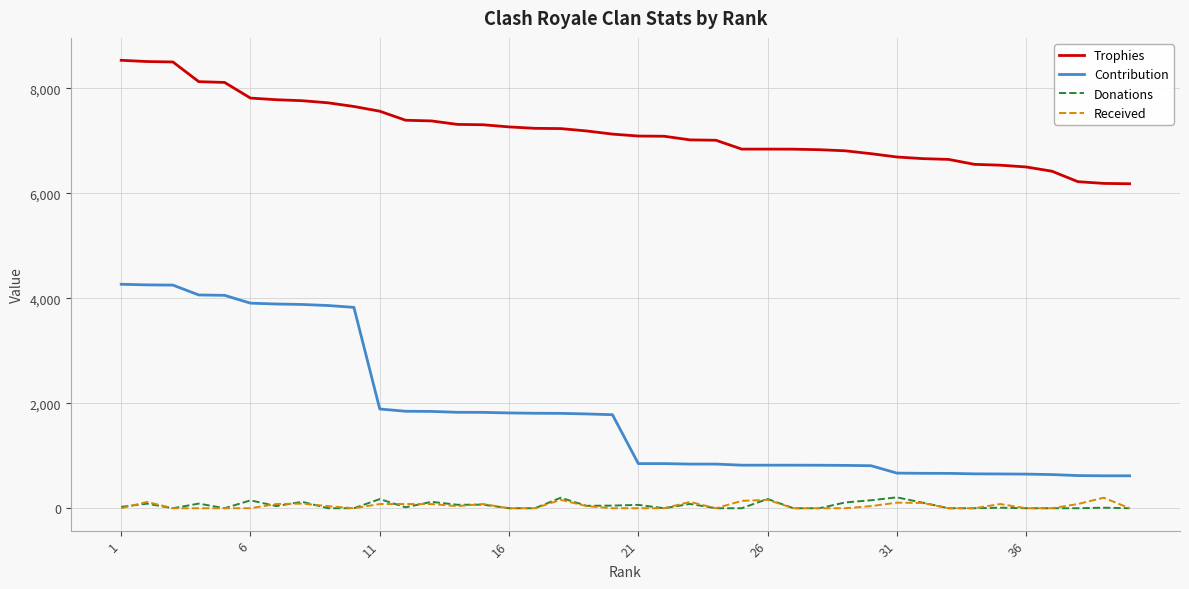

What is the lowest value of the Trophies series?

6180